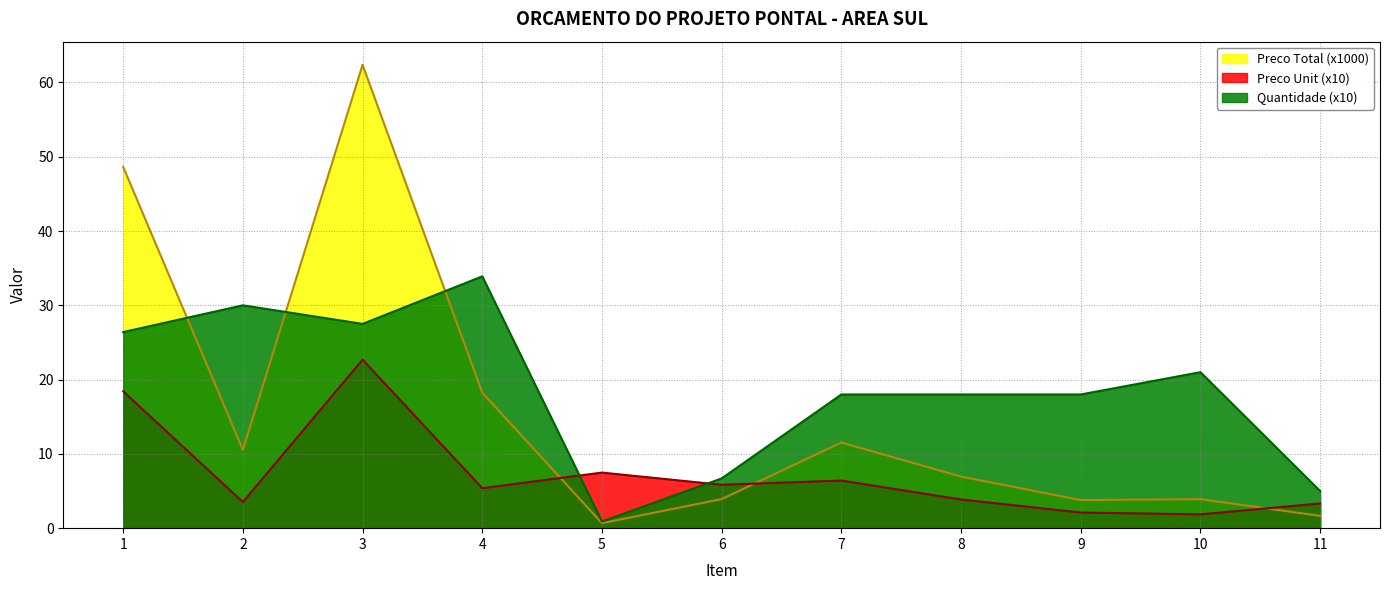

What is the average value of the Quantidade series?

18.7